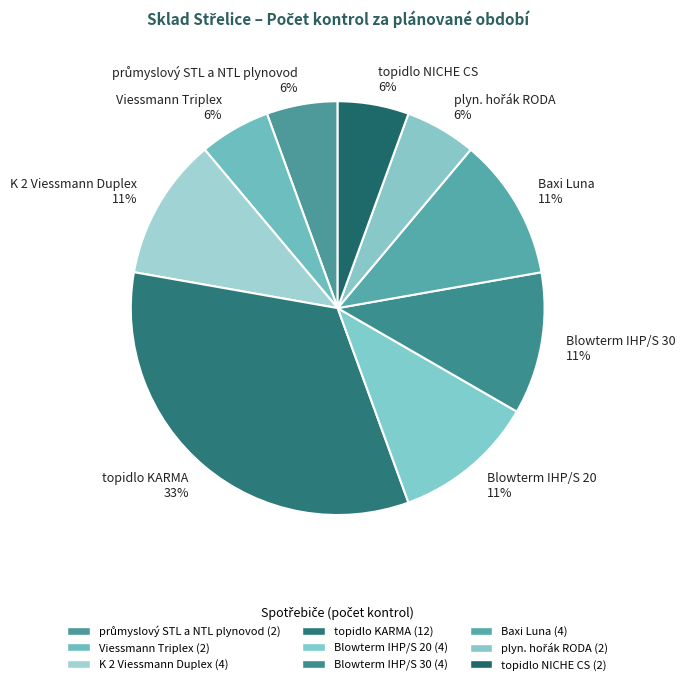

What is the ratio of the value at Baxi Luna to the value at topidlo KARMA?

0.3